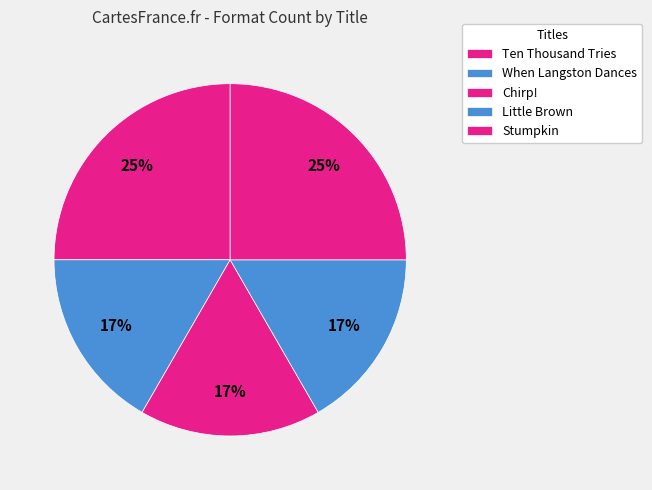

What is the total percentage of Chirp! and Stumpkin?

41.7%